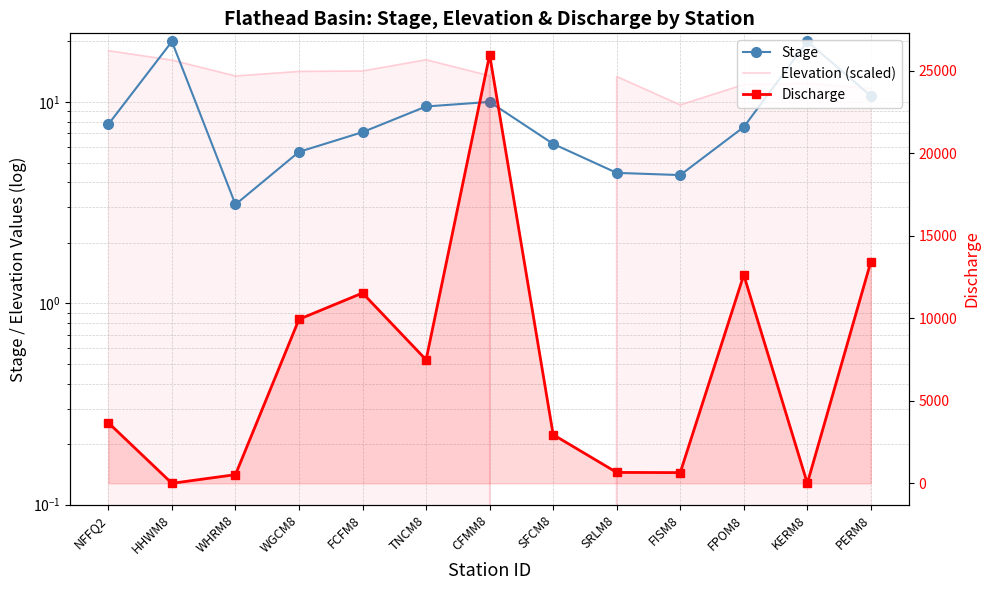

List the labels in order of Elevation (scaled) value, largest first.

NFFQ2, TNCM8, HHWM8, FCFM8, WGCM8, CFMM8, WHRM8, SRLM8, KERM8, FPOM8, PERM8, FISM8, SFCM8